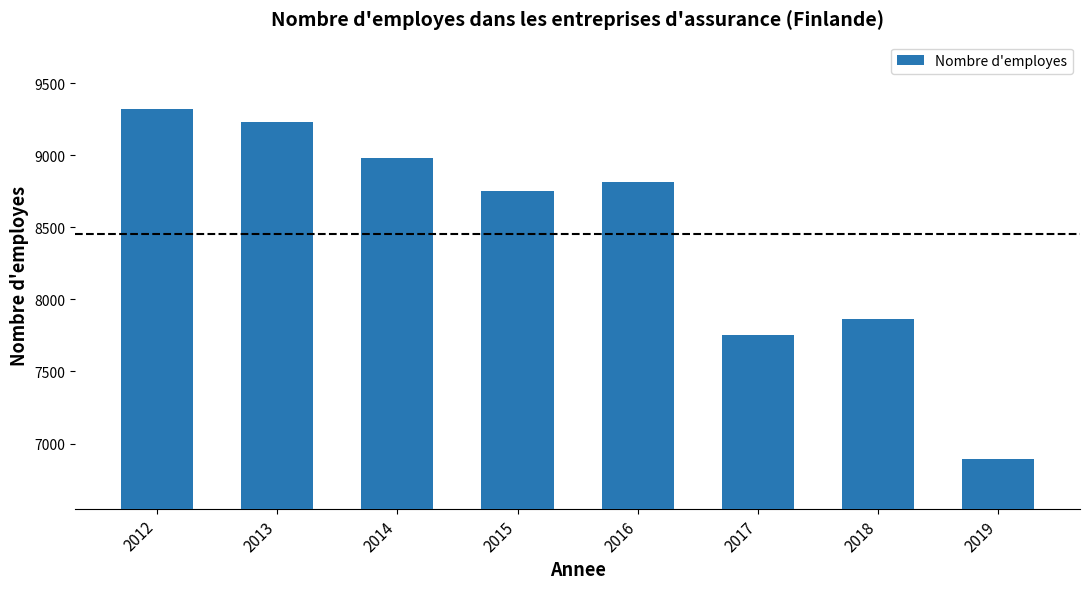

True or false: the data shows 3087 at 2014.

False